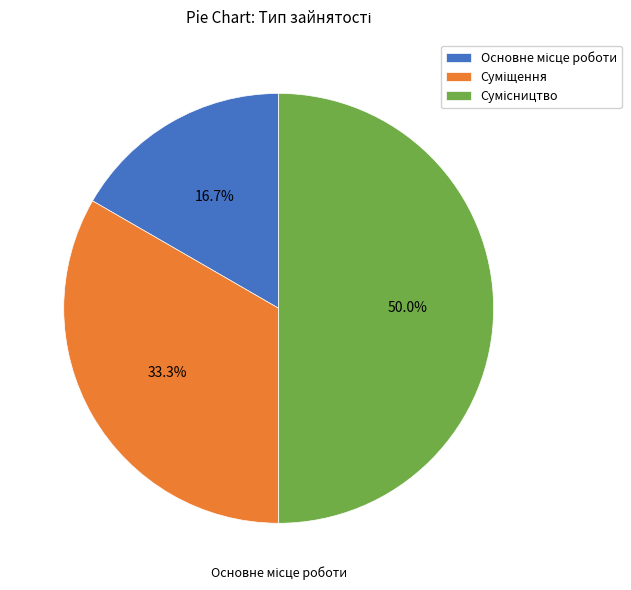

What portion of the pie excludes Суміщення?

66.7%